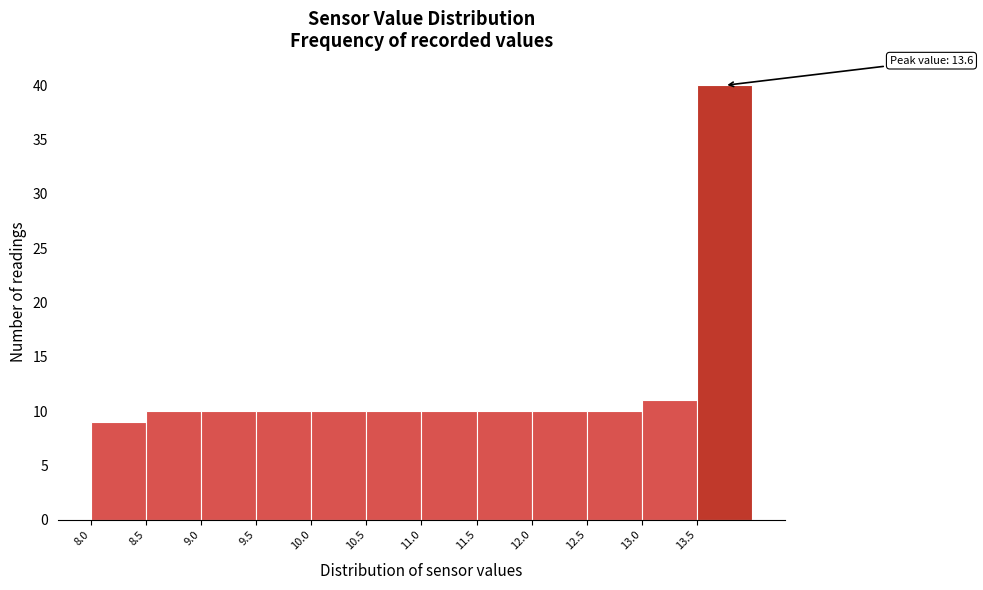

Which range on the x-axis has the tallest bar?

13.5 to 14.0